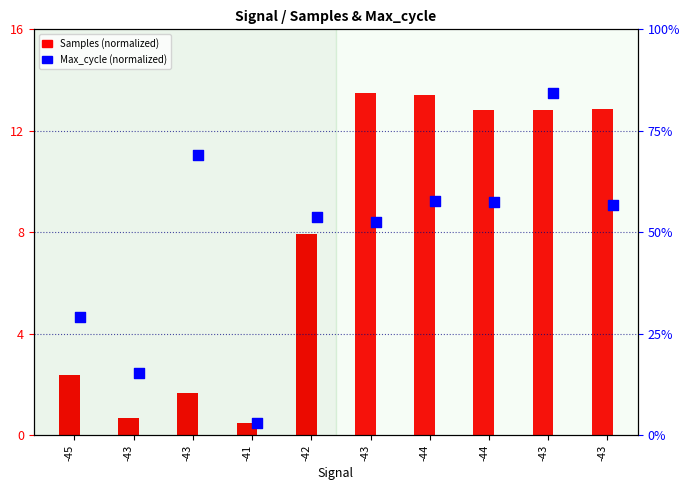

Which series reaches the minimum Y coordinate?

Samples (normalized)